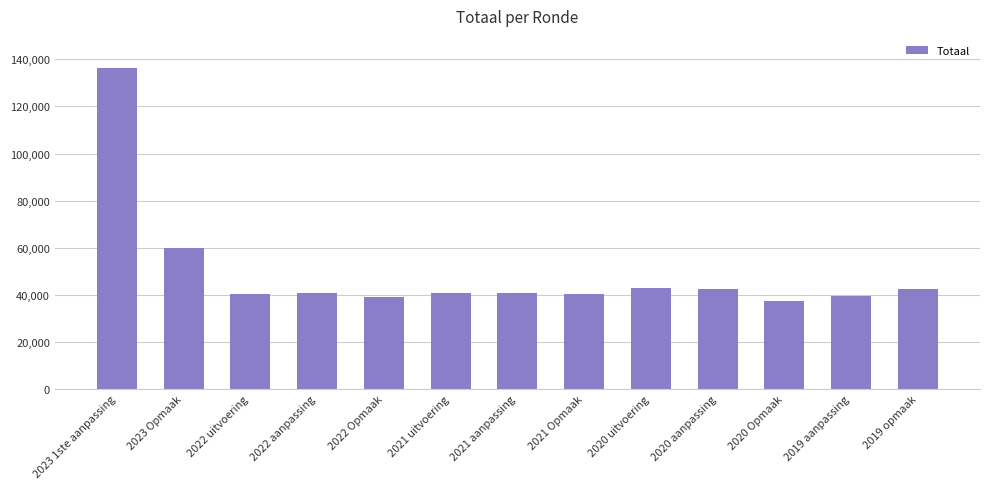

Approximately how many times larger is the value at 2020 uitvoering compared to 2019 aanpassing?

1.1